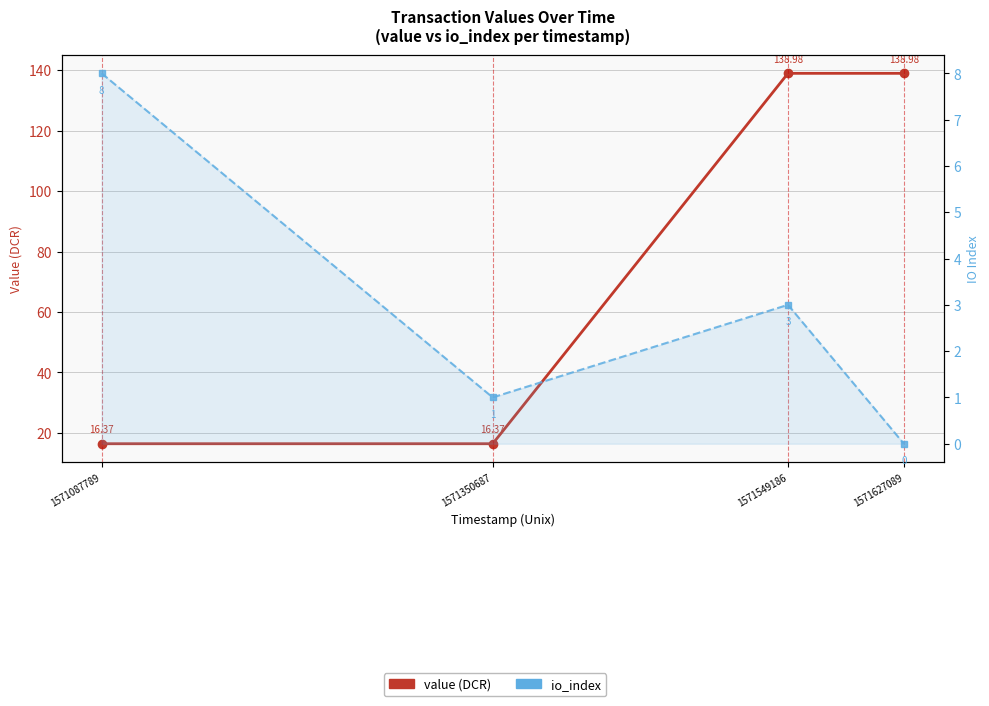

Is this an area chart (filled region under the line)?

No